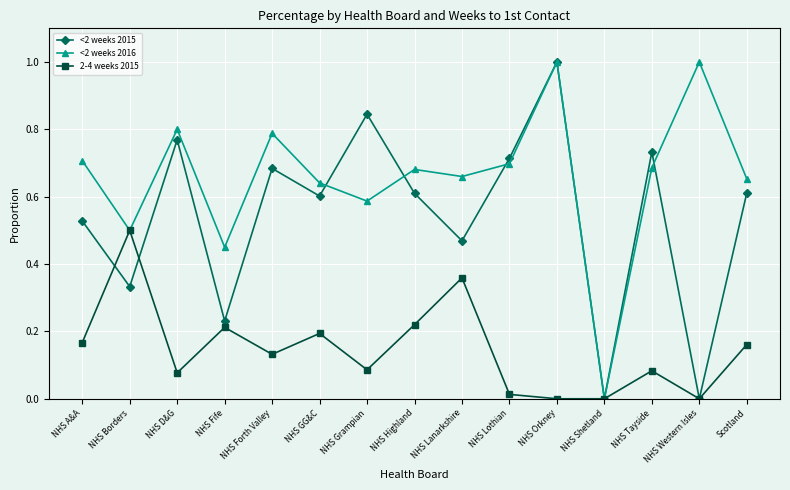

At which category is the sum across all series the highest?

NHS Orkney